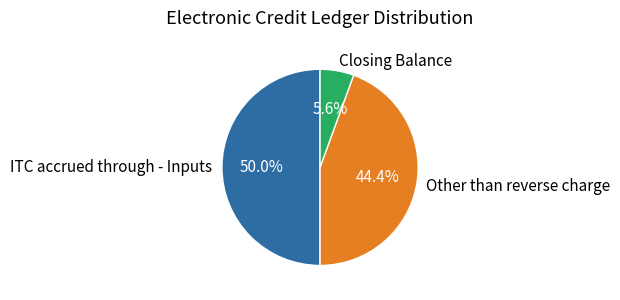

To the nearest percent, what is the difference between the largest and smallest slice percentages?

44%